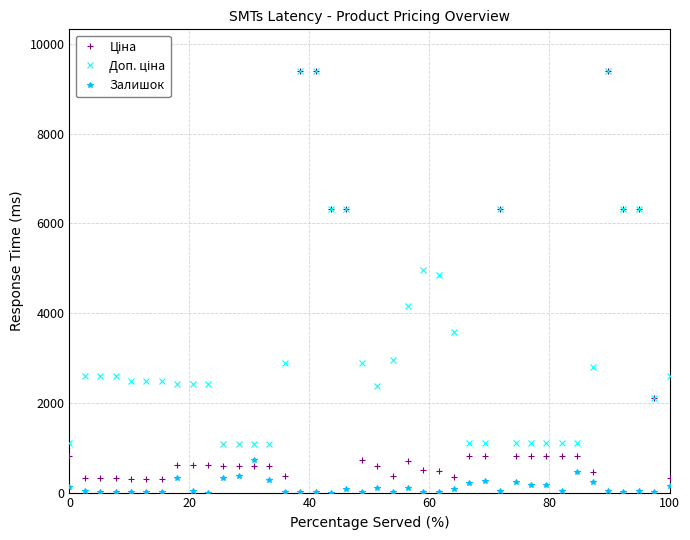

At how many categories does at least one series exceed 7085?

3